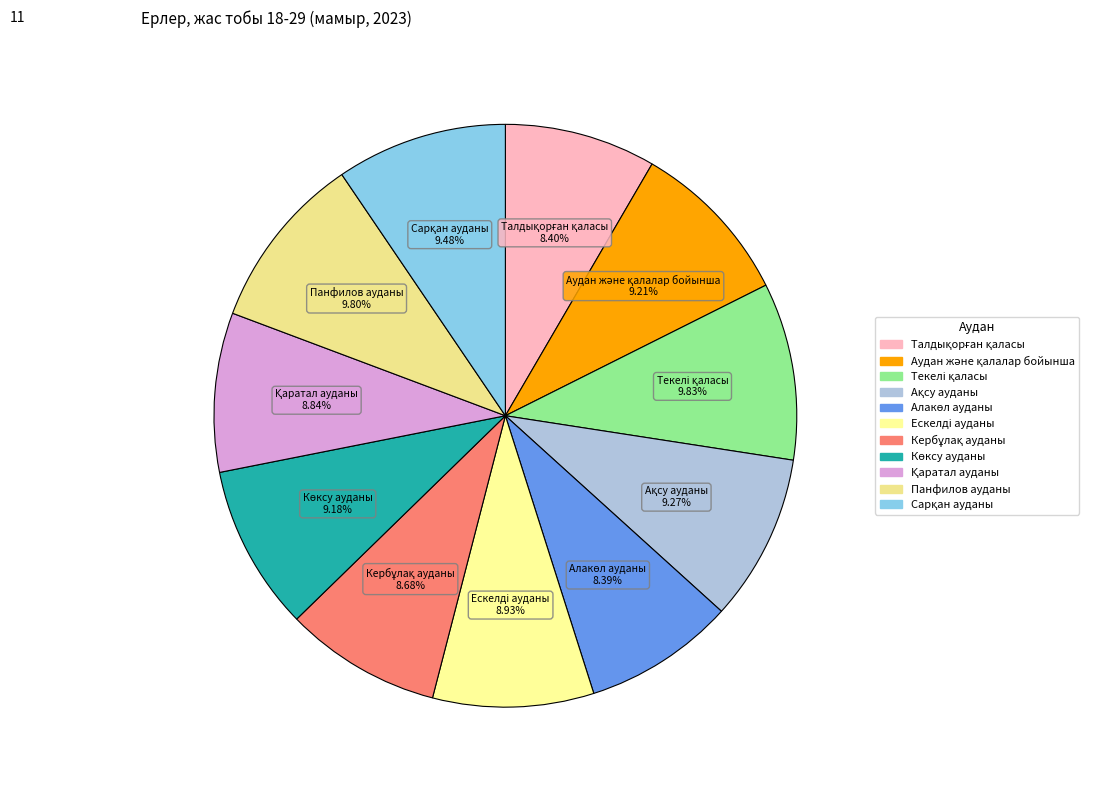

True or false: Панфилов ауданы accounts for 1% of the total.

False